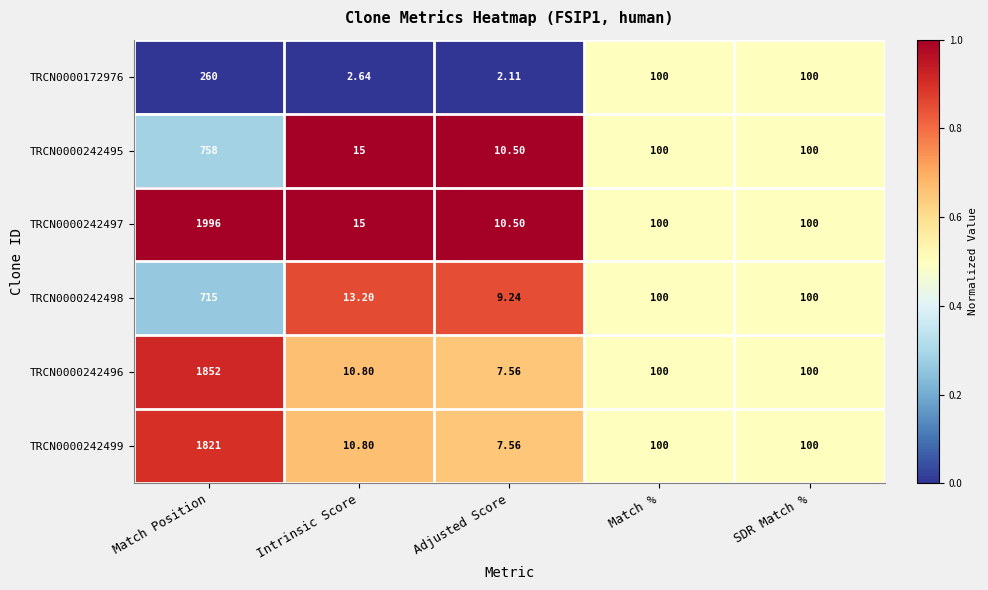

Where is TRCN0000242498 nearest to the value 0?

Match Position